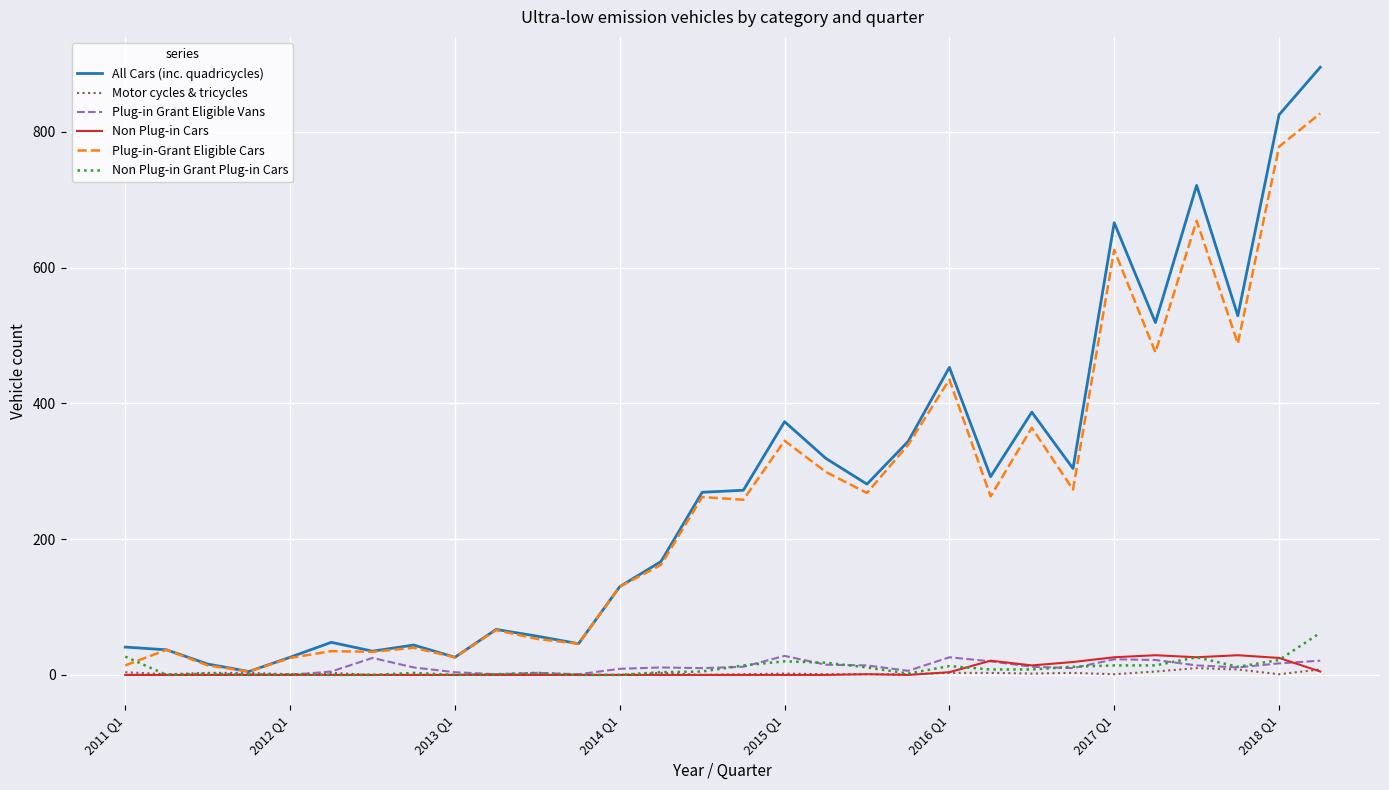

Which series has the largest range (max minus min)?

All Cars (inc. quadricycles)